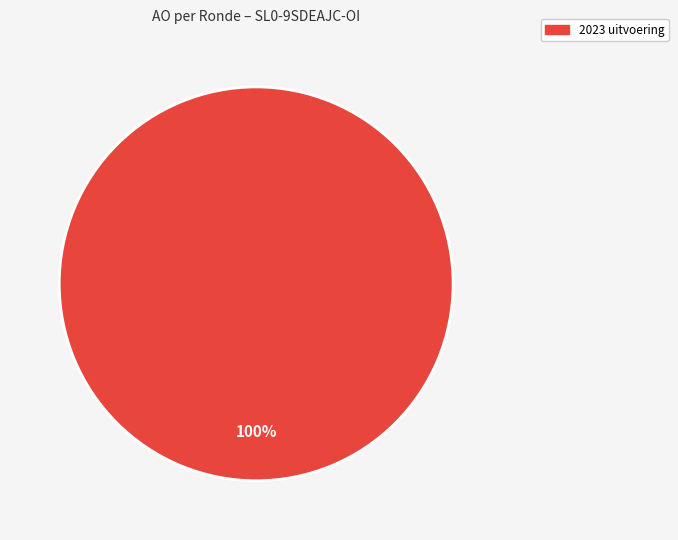

Is there any slice that represents more than half of the pie?

Yes